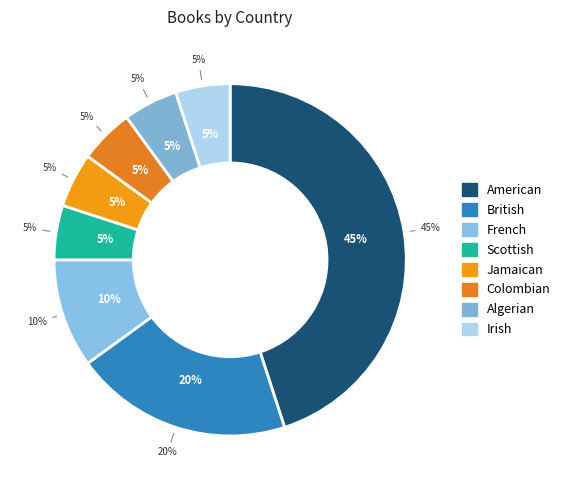

Rank the categories by value from highest to lowest.

American, British, French, Scottish, Jamaican, Colombian, Algerian, Irish